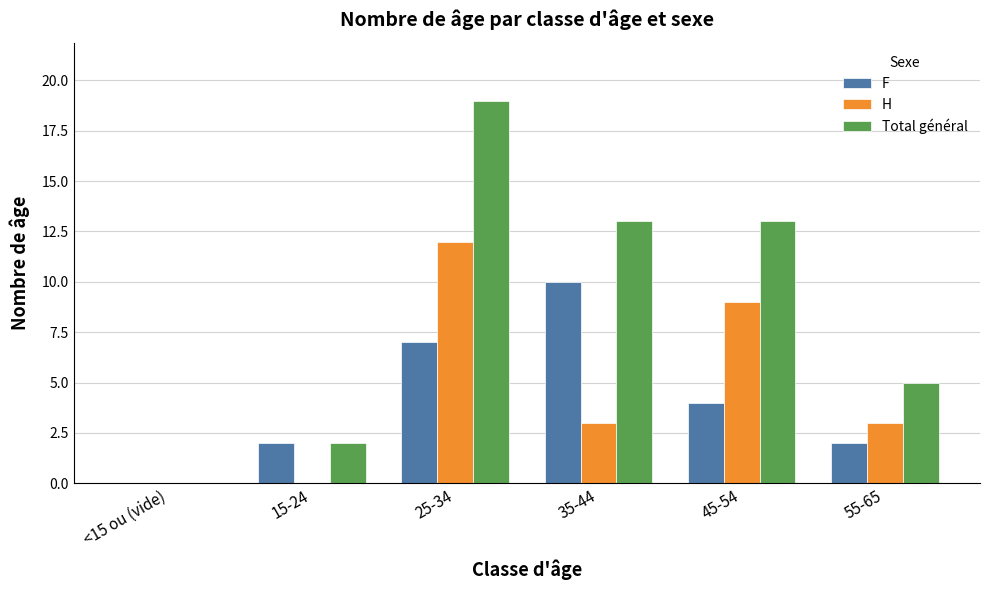

Which series has the largest total across all categories?

Total général